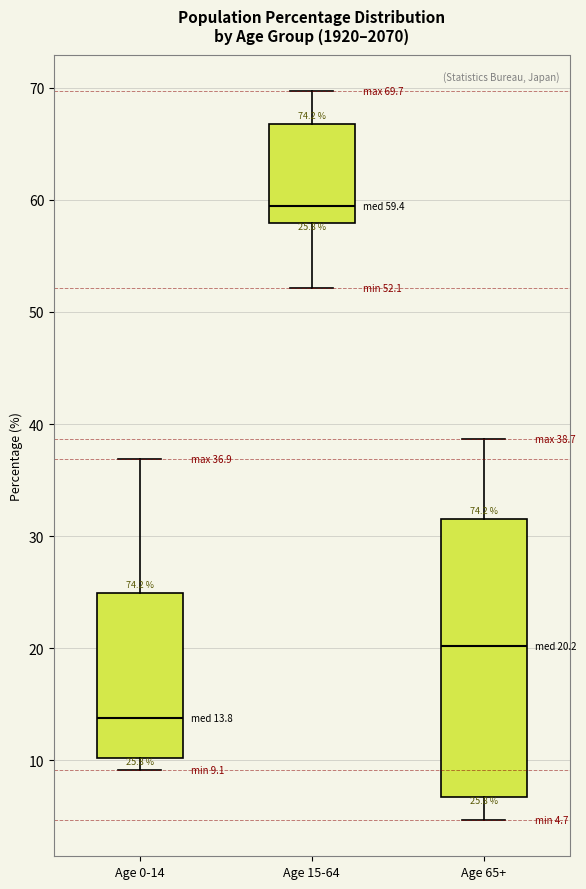

Which box is the tallest, from its lower edge to its upper edge?

Age 65+